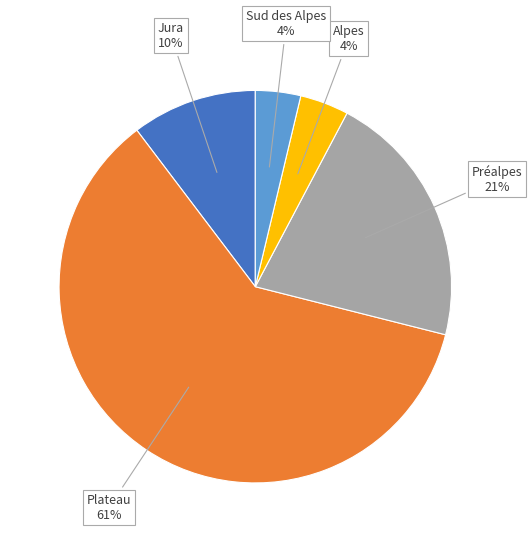

To the nearest percent, what is the average slice percentage?

20%